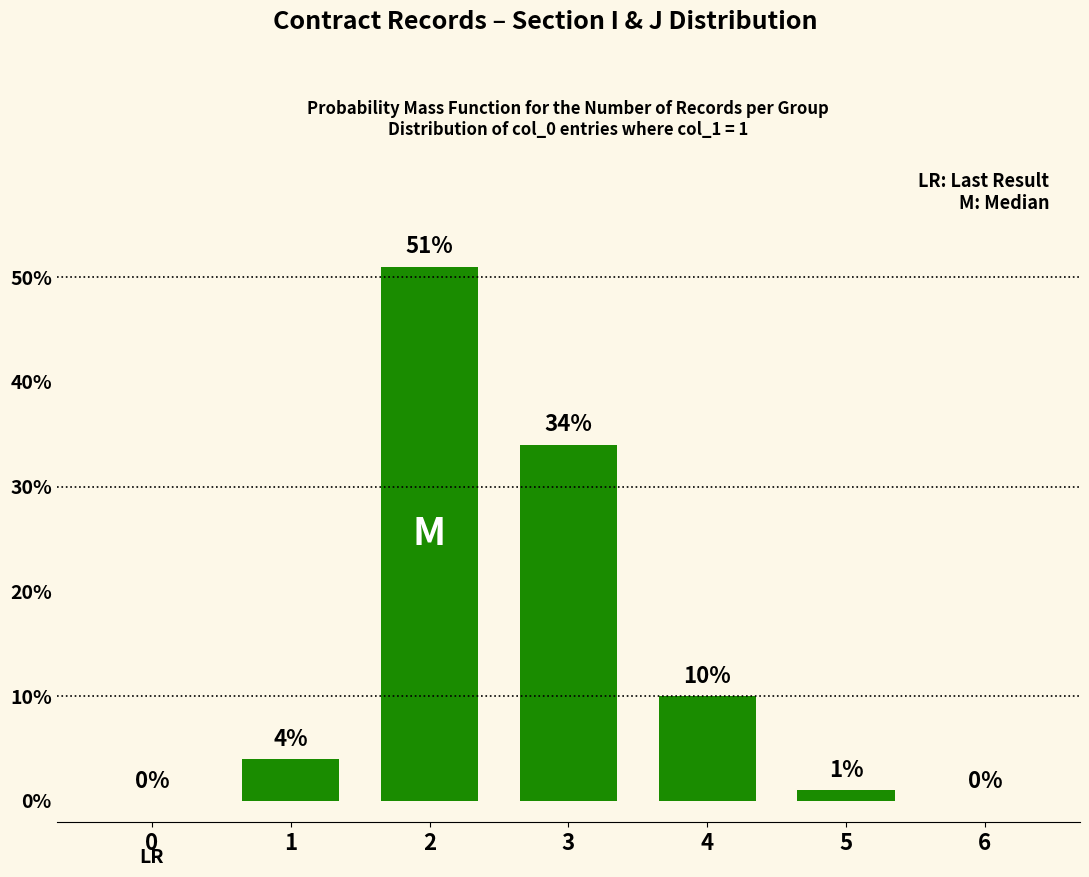

Reading left to right, what are all the values shown in this chart?

0	4	51	34	10	1	0